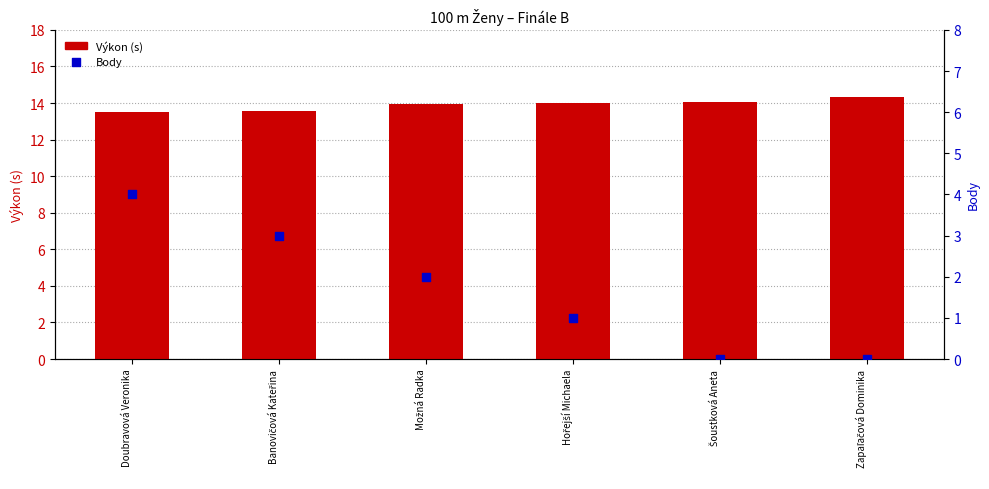

At which category is the sum across all series the highest?

Doubravová Veronika